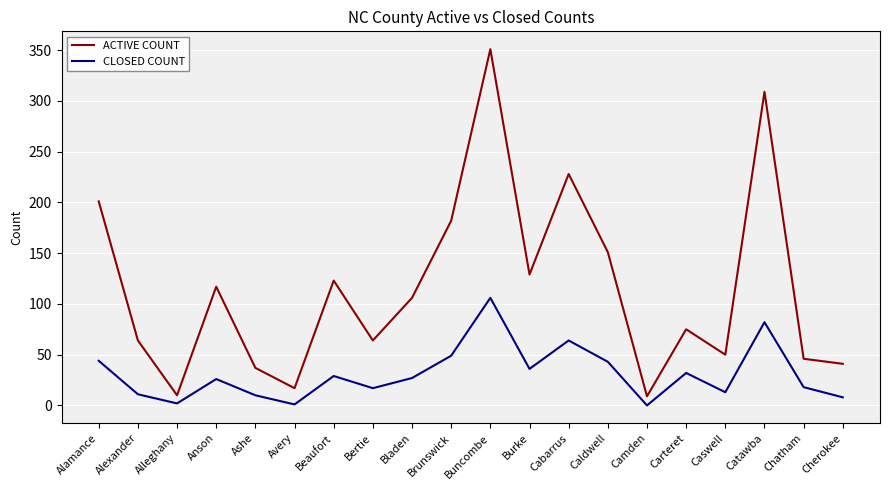

List the series in order of their overall mean, lowest first.

CLOSED COUNT, ACTIVE COUNT